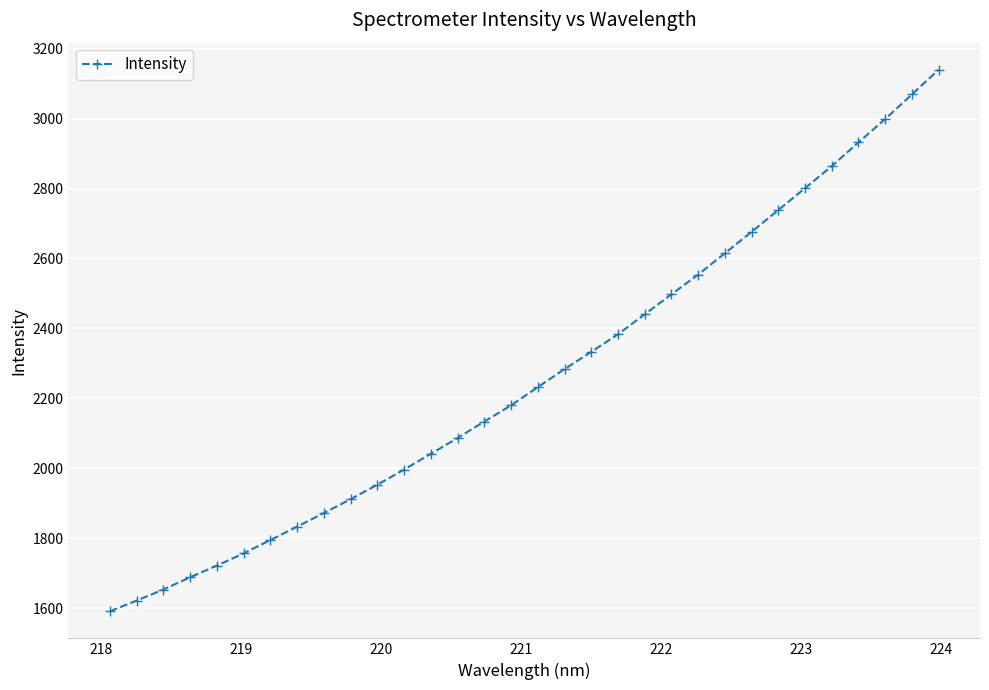

What is the value of the 15th point from the left?

2133.7